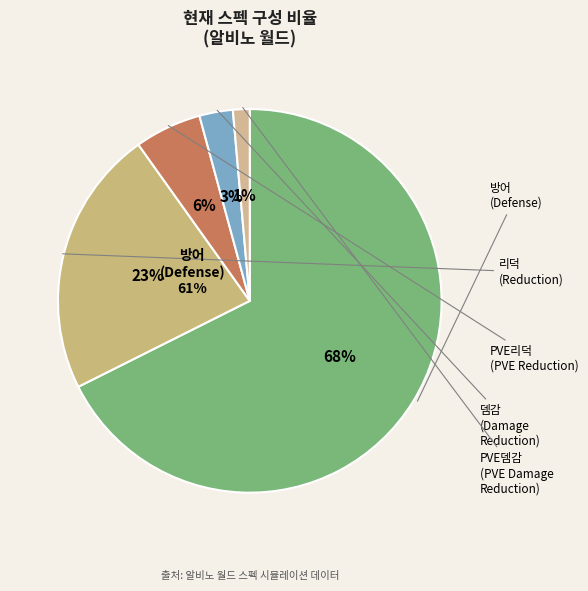

Which category has the smallest portion of the pie?

PVE뎀감